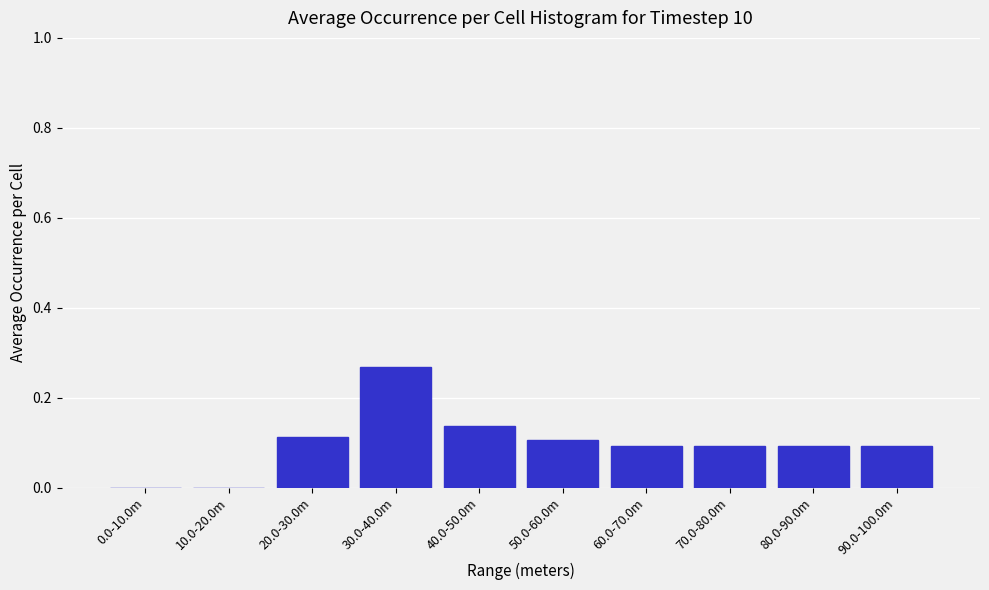

What is the sum of all values?

1.0